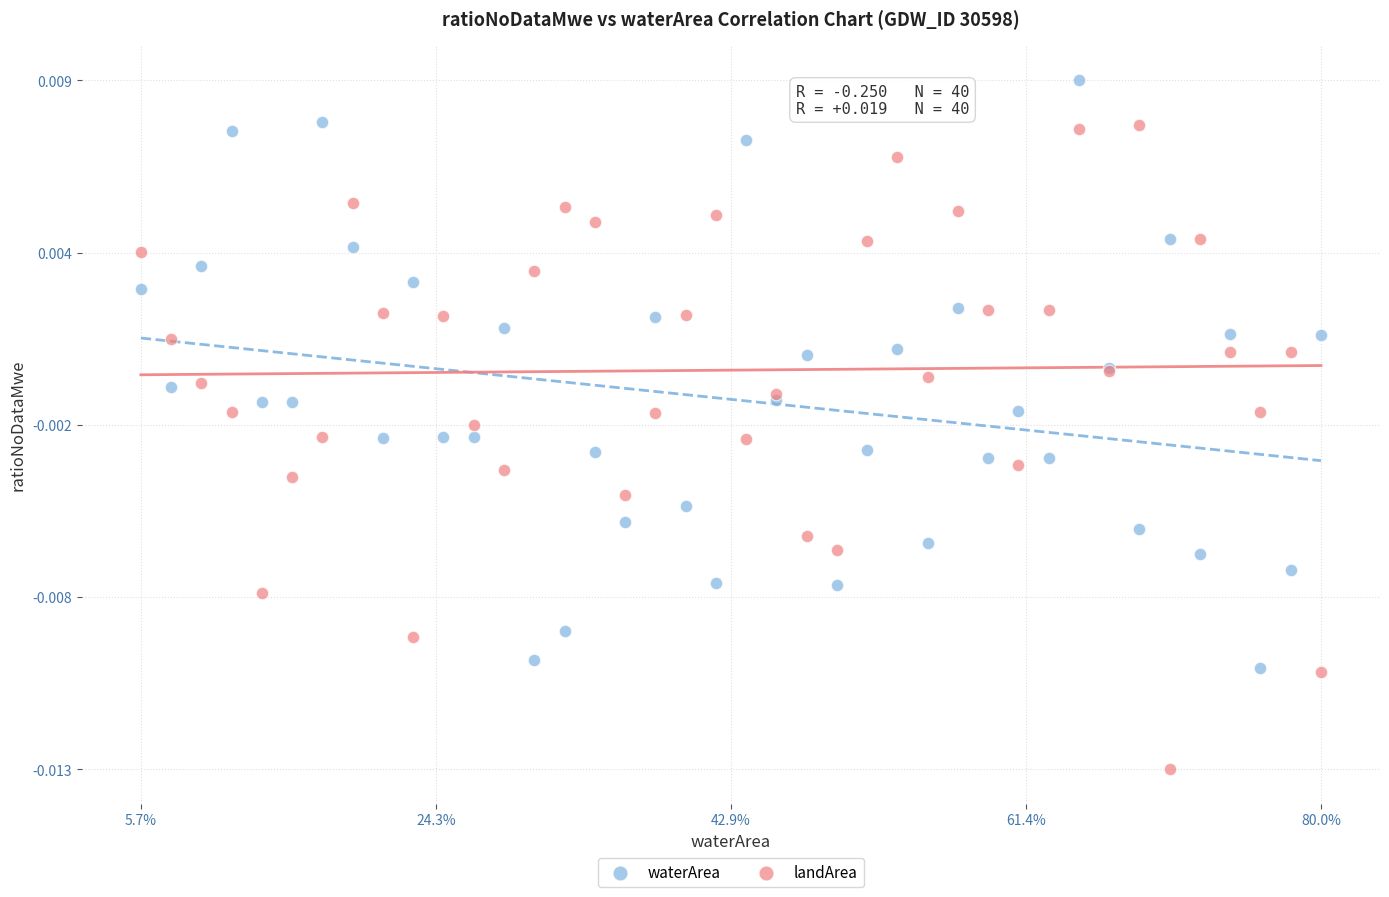

Which series contains the highest Y value?

waterArea